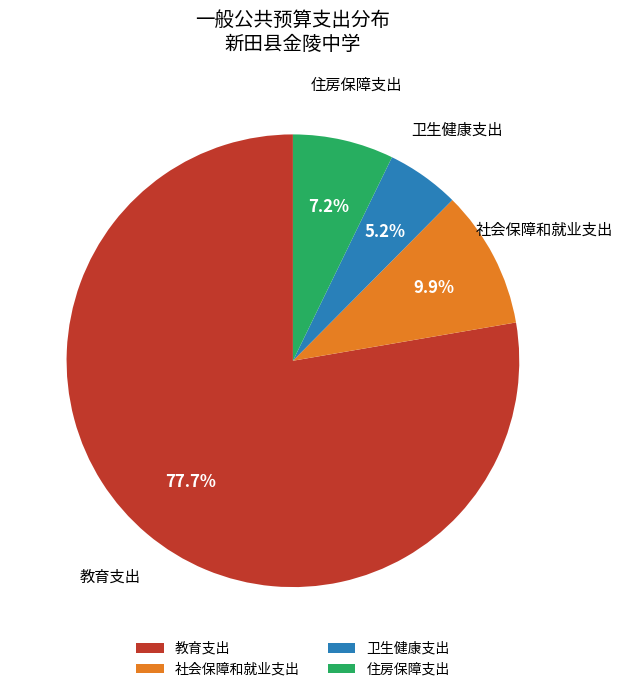

How many slices are in this pie chart?

4